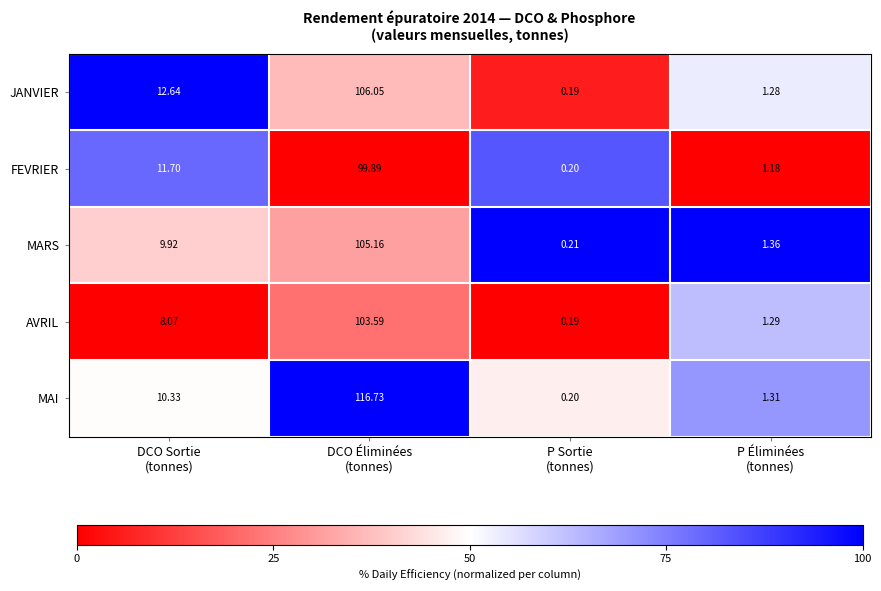

How many series are shown in this chart?

5